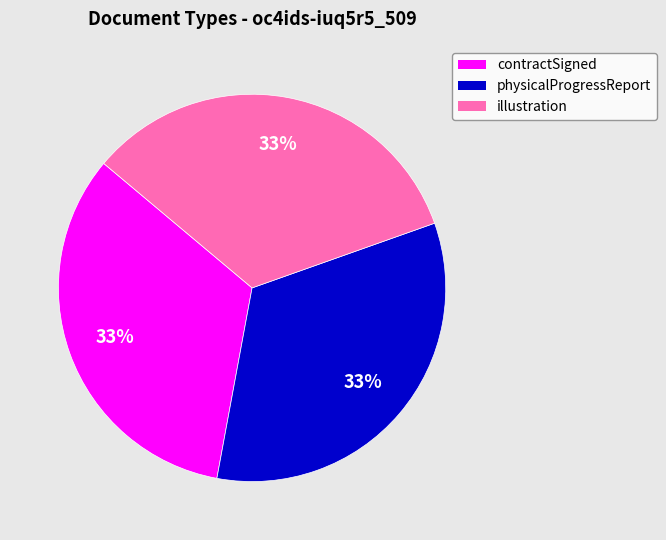

How many slices are in this pie chart?

3